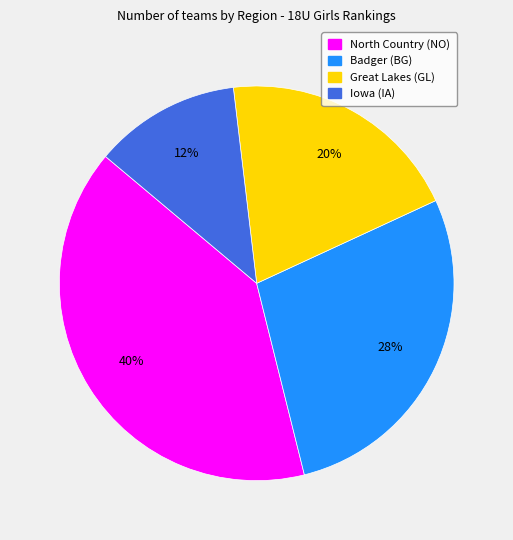

Is there any slice that represents more than half of the pie?

No